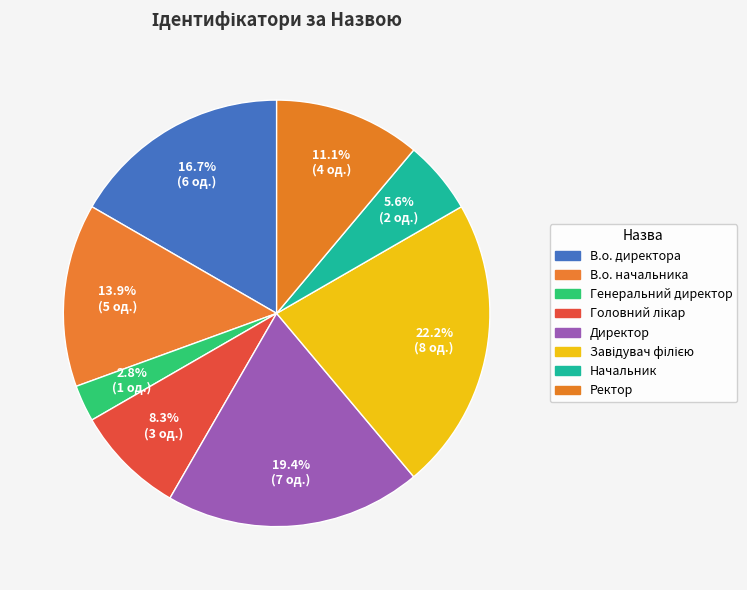

What percentage is NOT represented by Начальник?

94.4%